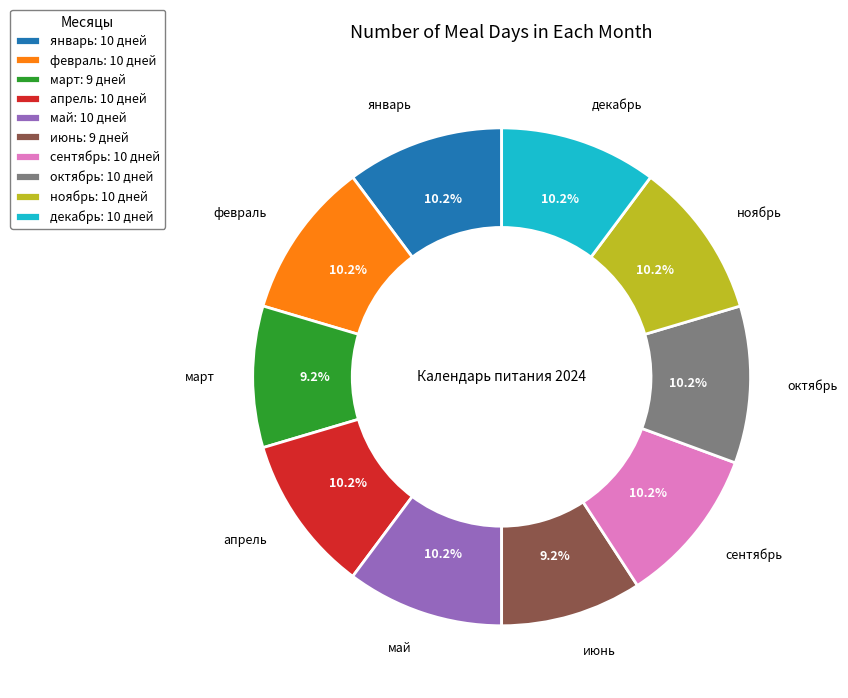

How many segments does this pie chart have?

10